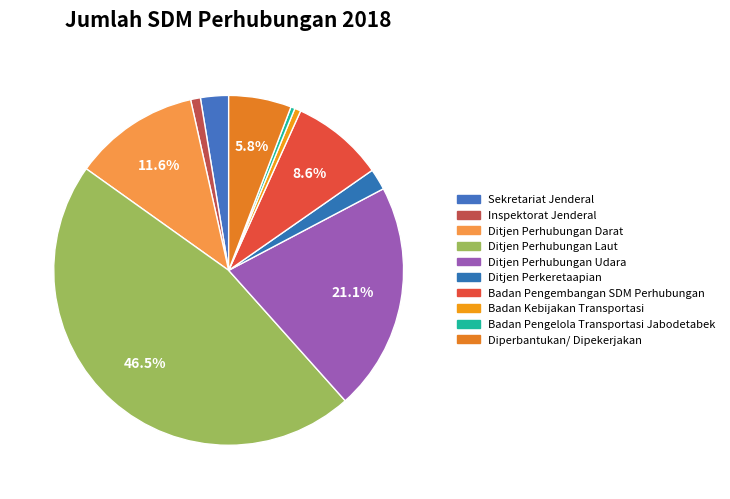

Does any single category account for the majority?

No